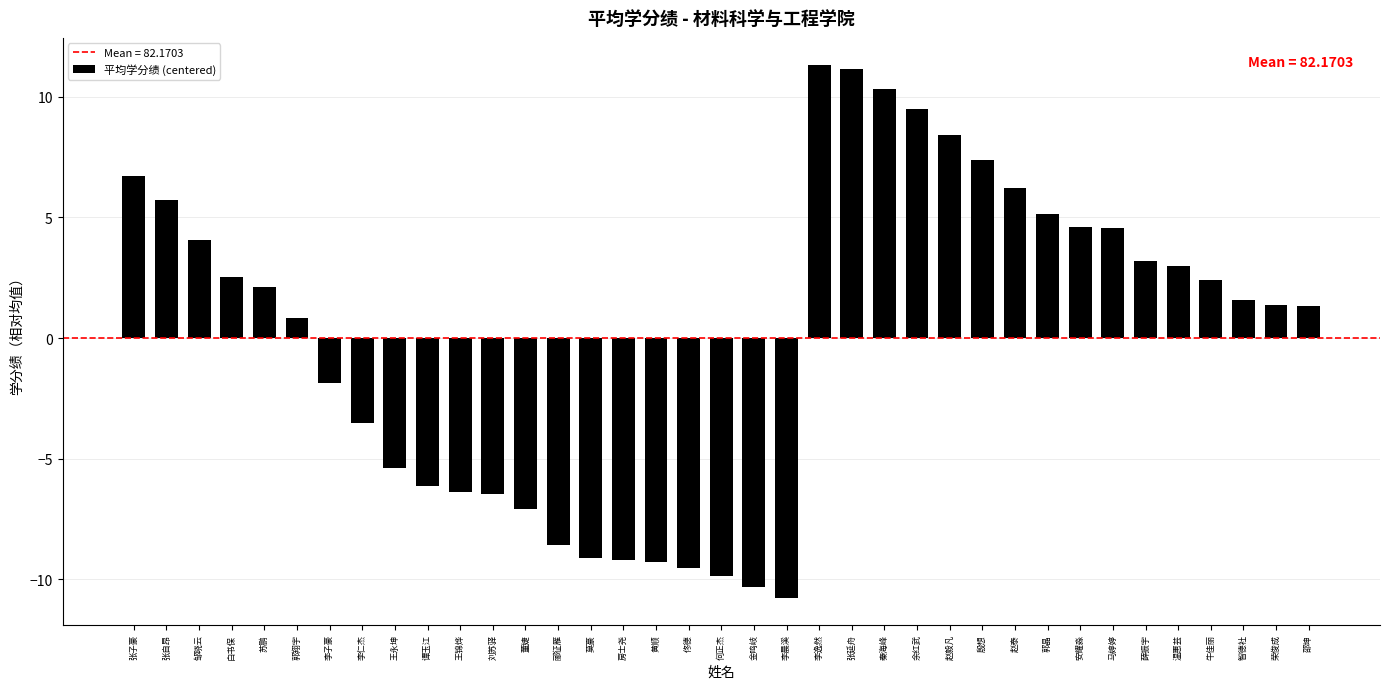

How many bars are there in total?

37